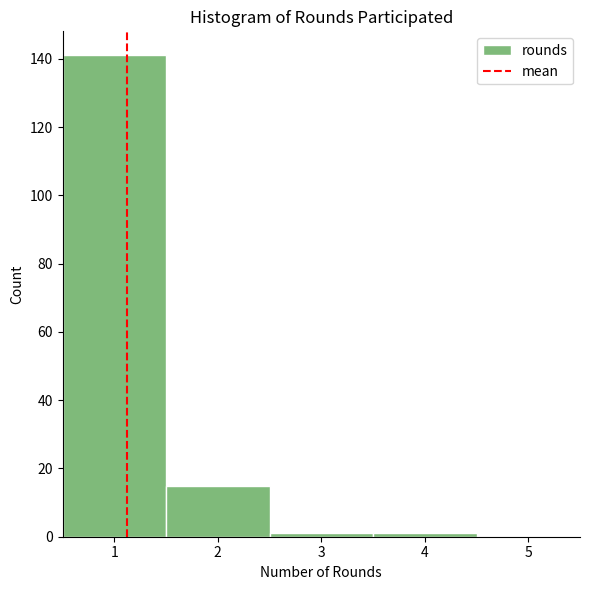

Over which range of the x-axis is the bar tallest?

0.5 to 1.5